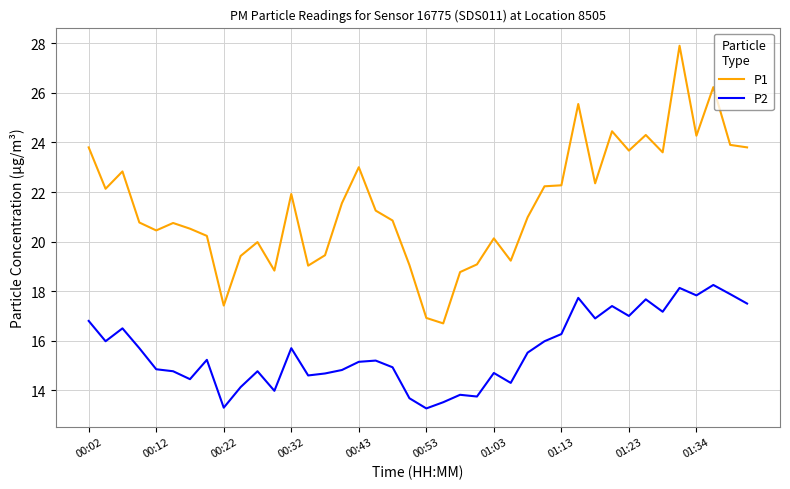

How many values in the P2 series are below 15?

18